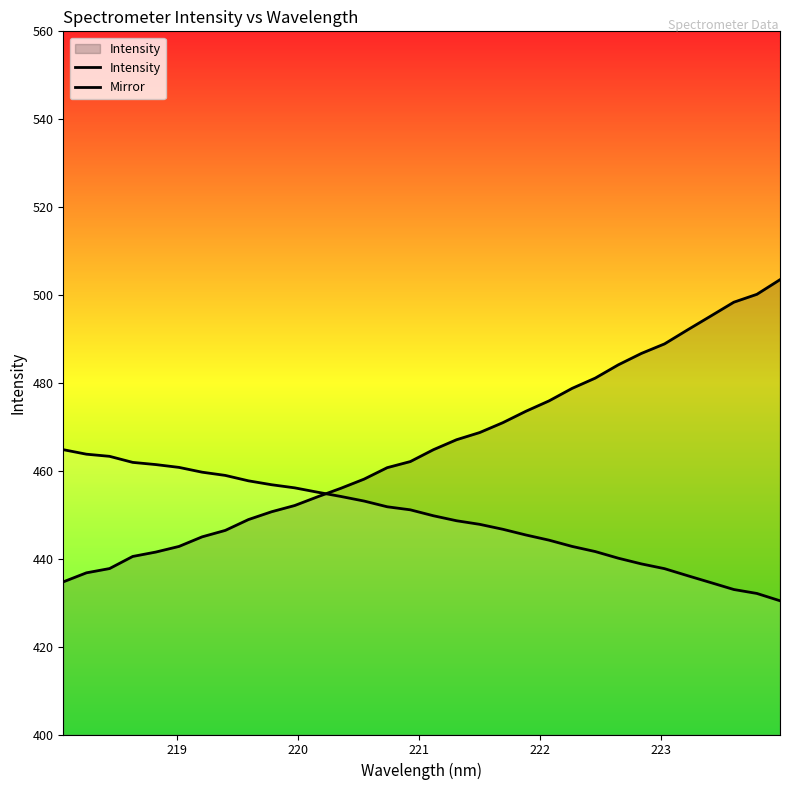

Which series has the largest total across all categories?

Intensity